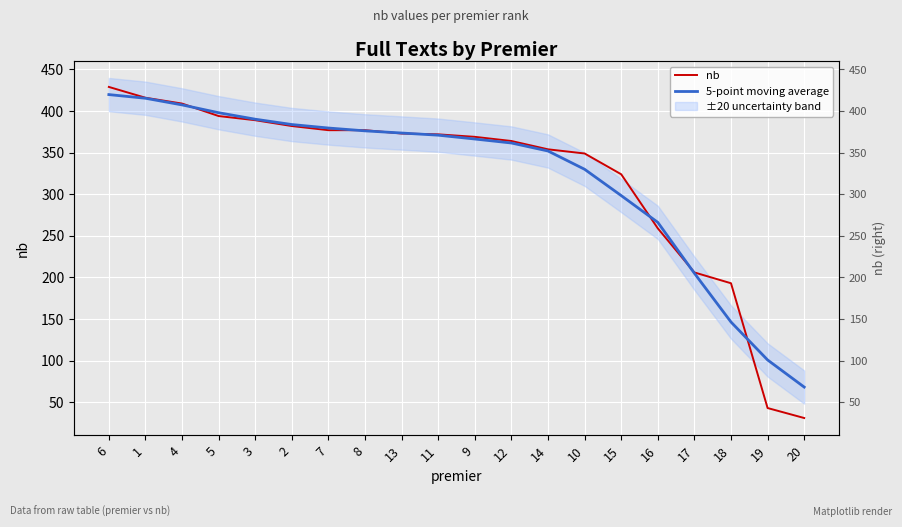

List the labels in order of 5-point moving average value, largest first.

6, 1, 4, 5, 3, 2, 7, 8, 13, 11, 9, 12, 14, 10, 15, 16, 17, 18, 19, 20